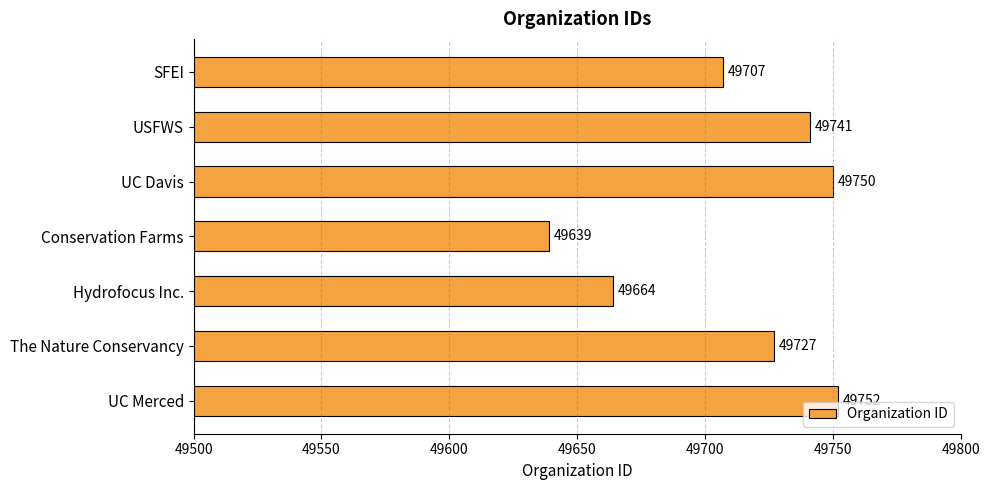

What is the sum of all values?

347980